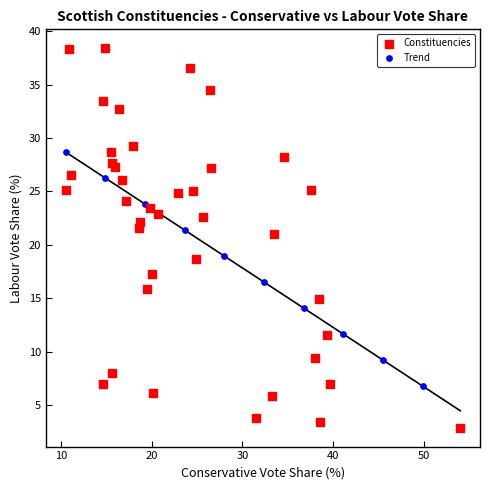

Which series has the largest Y range (max minus min)?

Constituencies